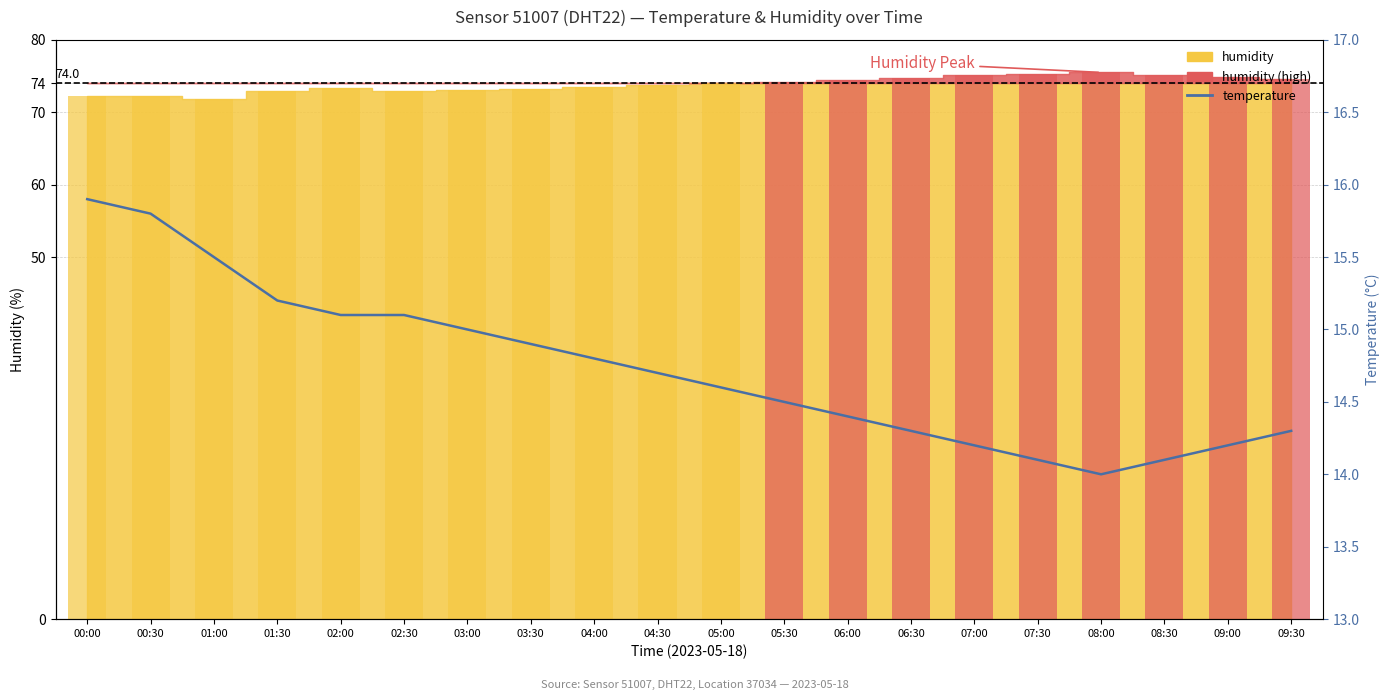

What position from the left is 07:00?

15